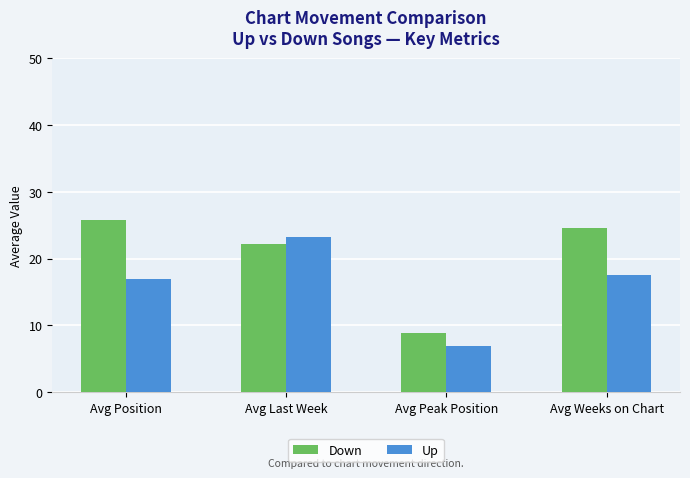

Reading right to left, transcribe all the data shown in this chart.

Down: 24.5	8.9	22.2	25.8
Up: 17.5	7.0	23.2	17.0